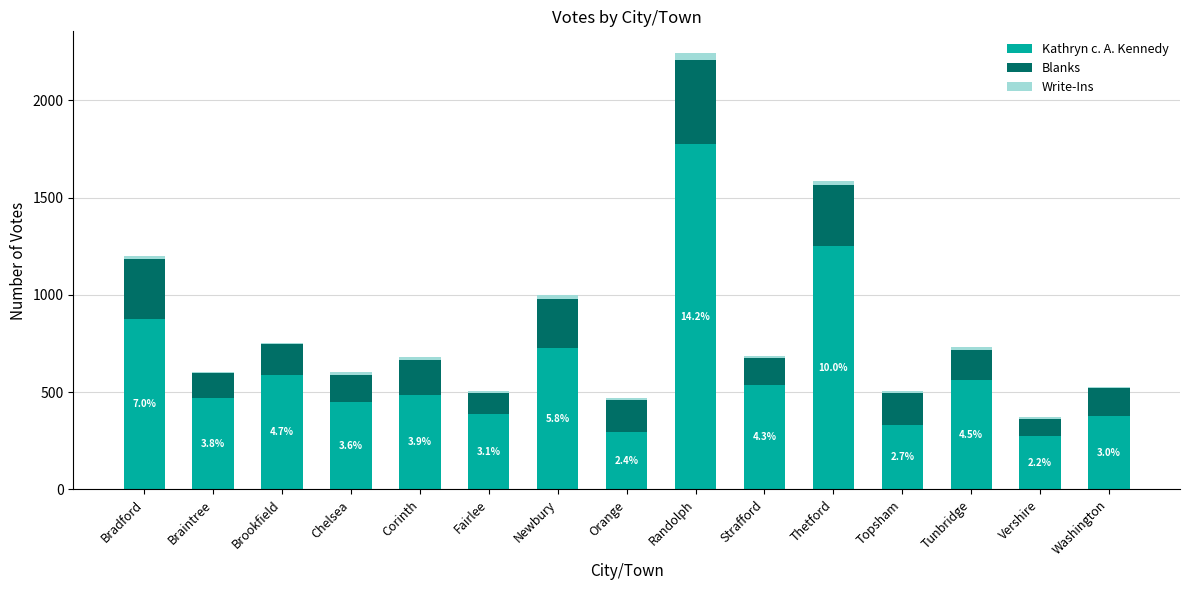

Which category has the highest value in the Kathryn c. A. Kennedy series?

Randolph